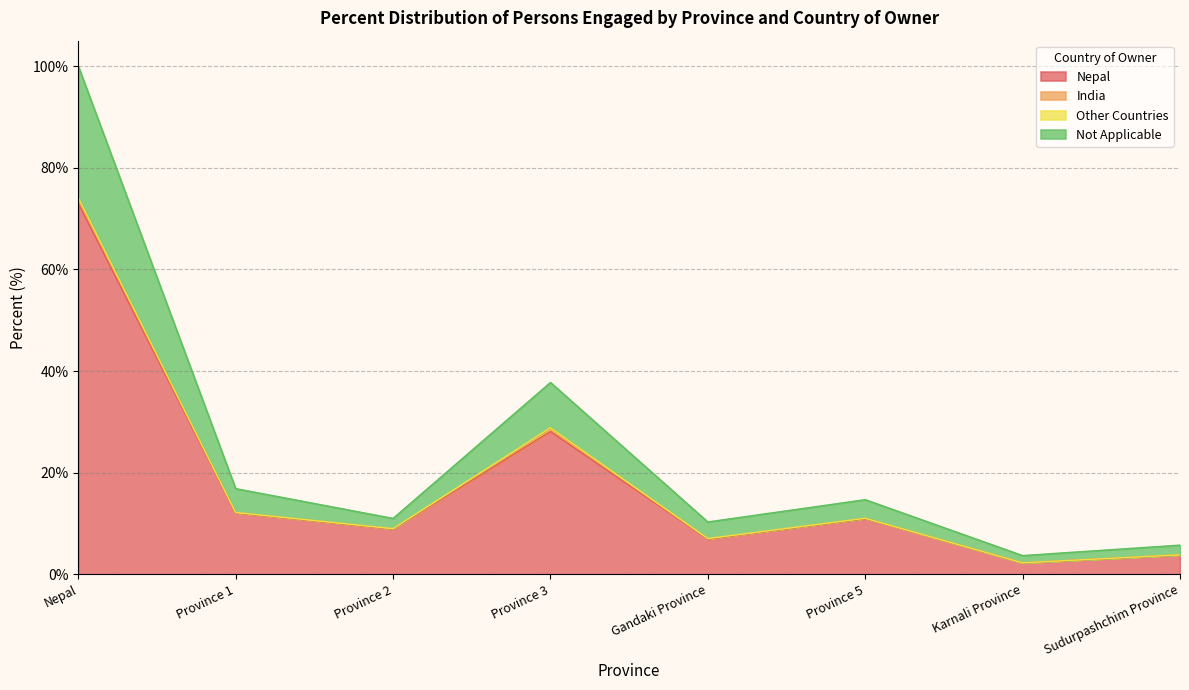

How many data points does each series have?

8